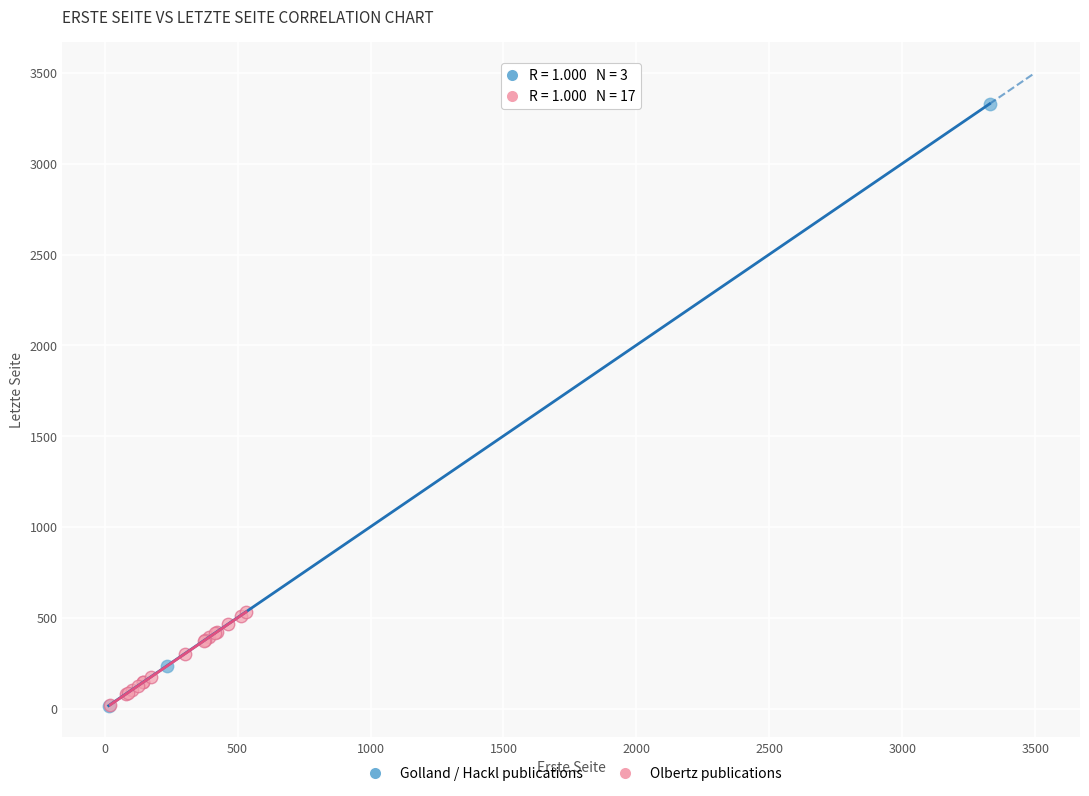

Which series reaches the maximum Y coordinate?

Golland / Hackl publications